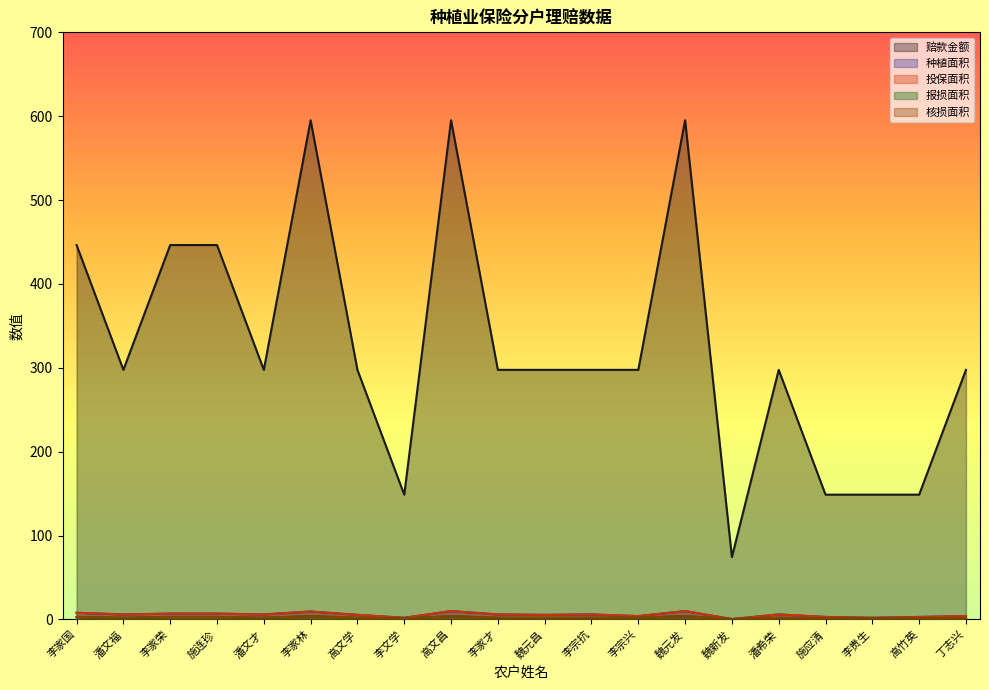

Rank the series by their maximum value, from highest to lowest.

赔款金额, 种植面积, 投保面积, 报损面积, 核损面积